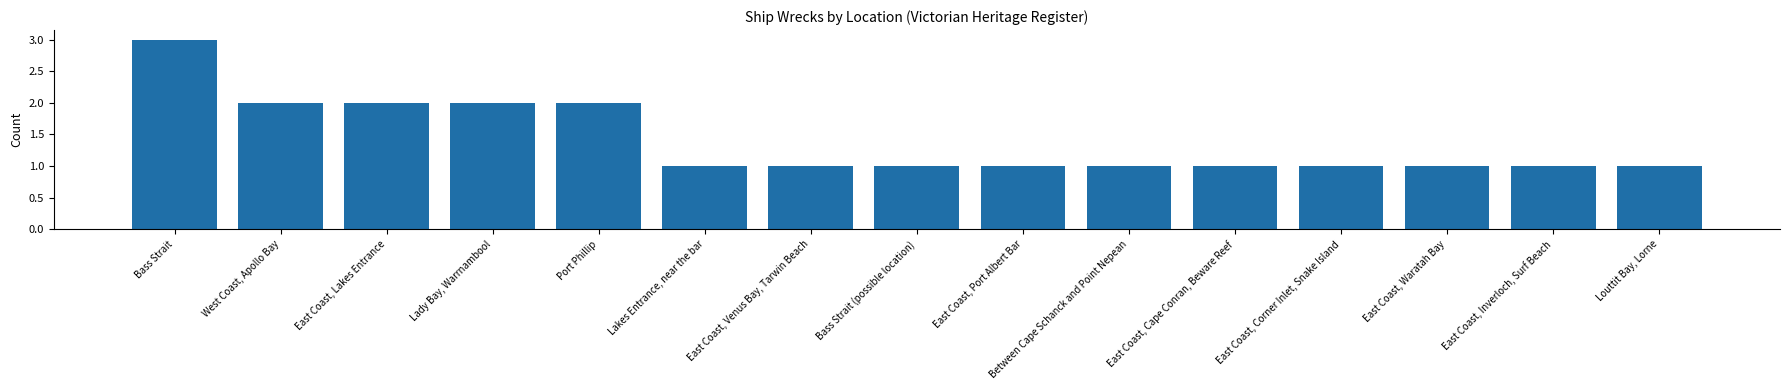

Read the value at East Coast, Waratah Bay.

1